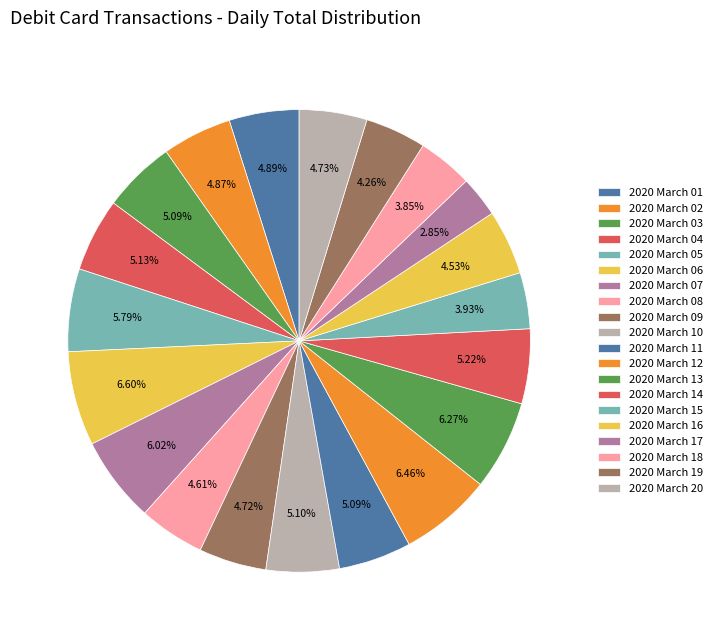

Does 2020 March 10 account for over 50% of the chart?

No